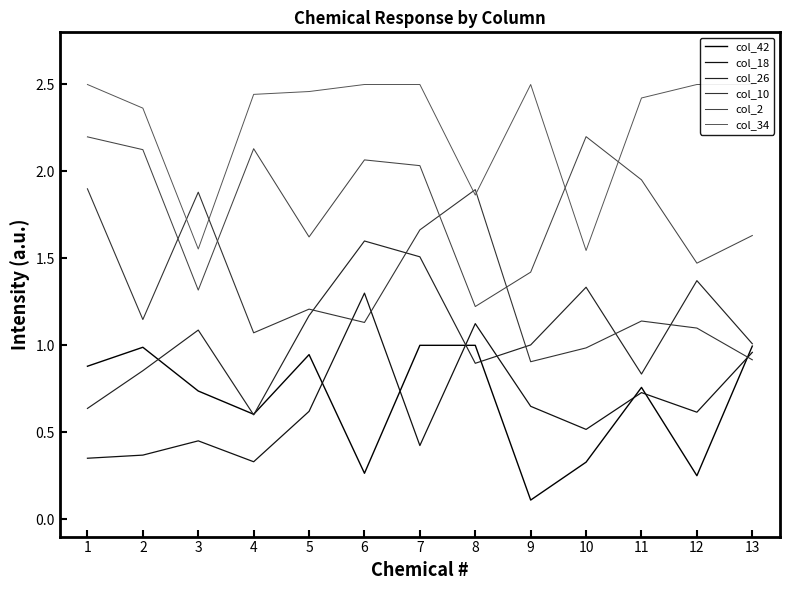

What is the difference between the second highest and minimum values in the col_34 series?

1.0